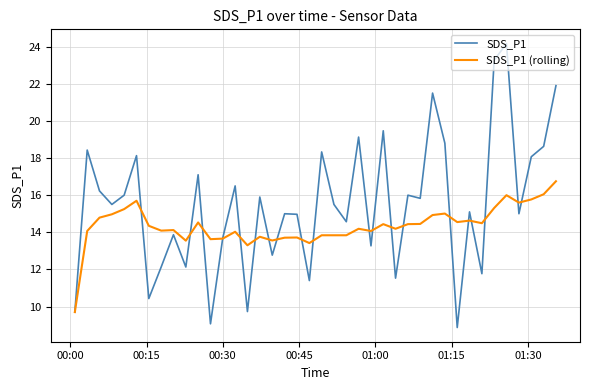

What is the minimum value shown in the chart?

8.9